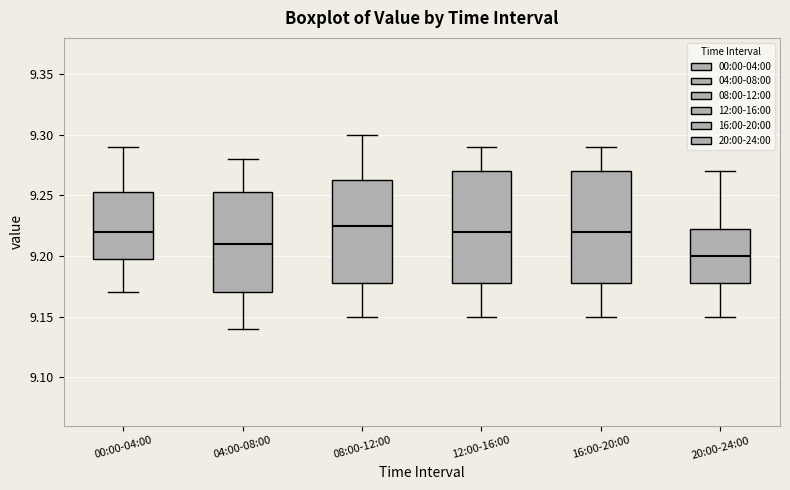

Which box's median line is the lowest?

20:00-24:00